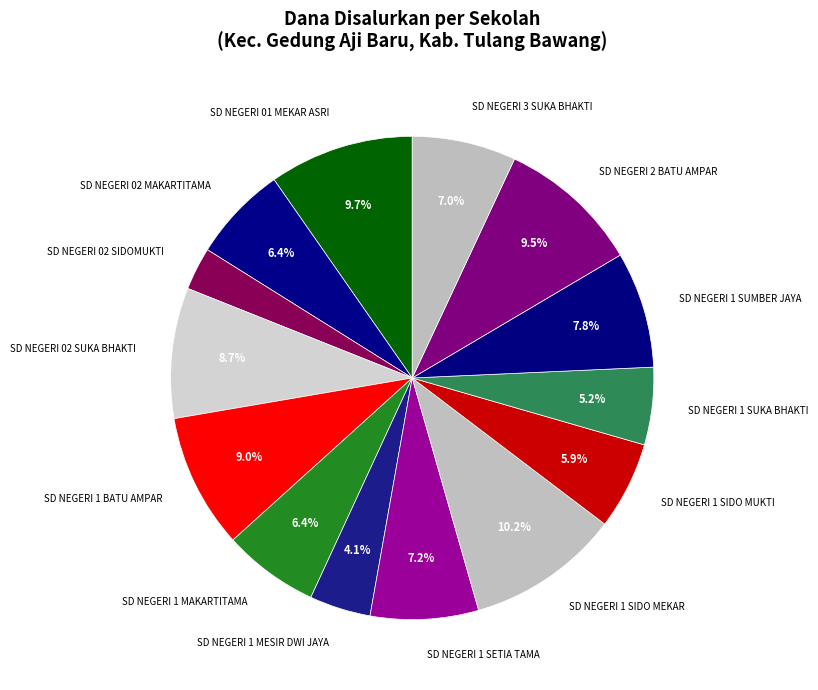

How many slices are in this pie chart?

14